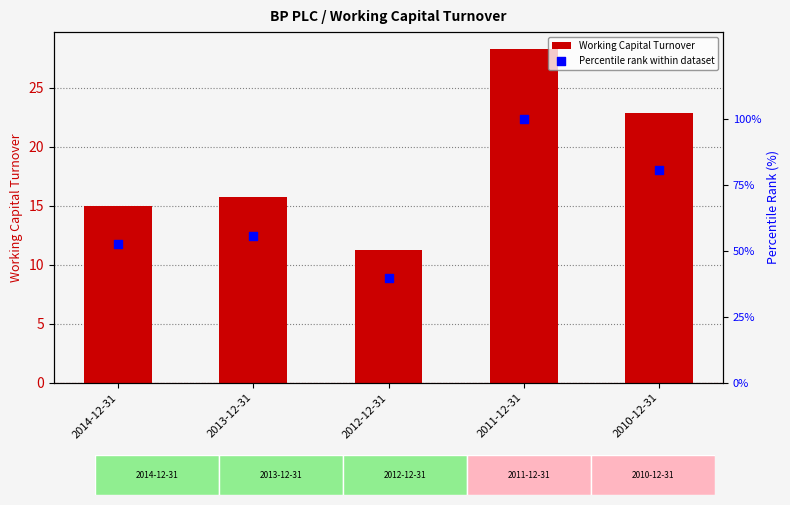

What are all the series names shown in the legend?

Working Capital Turnover, Percentile rank within dataset